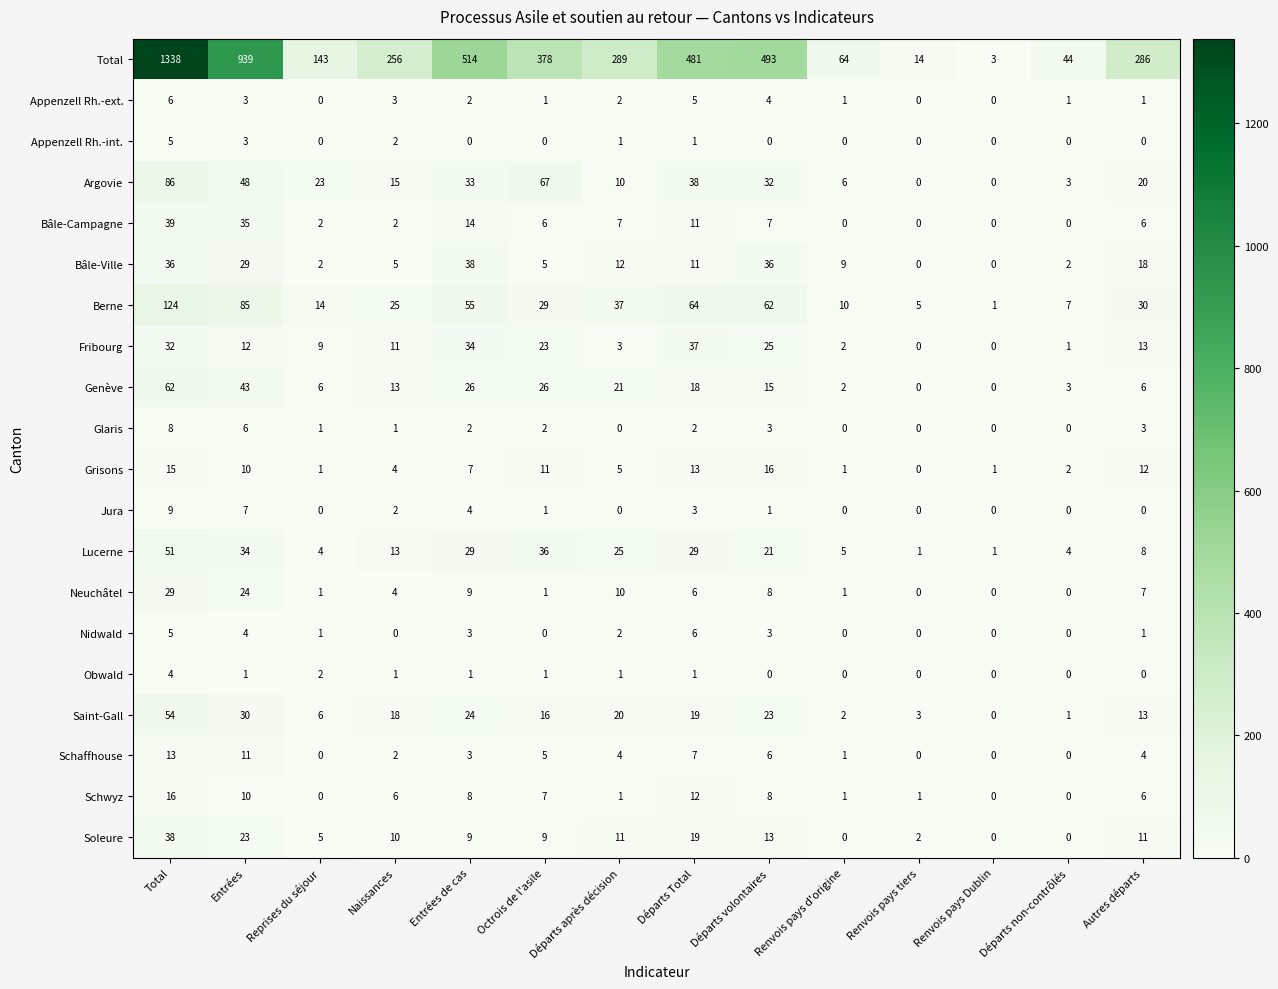

Which series has the widest spread of values?

Total